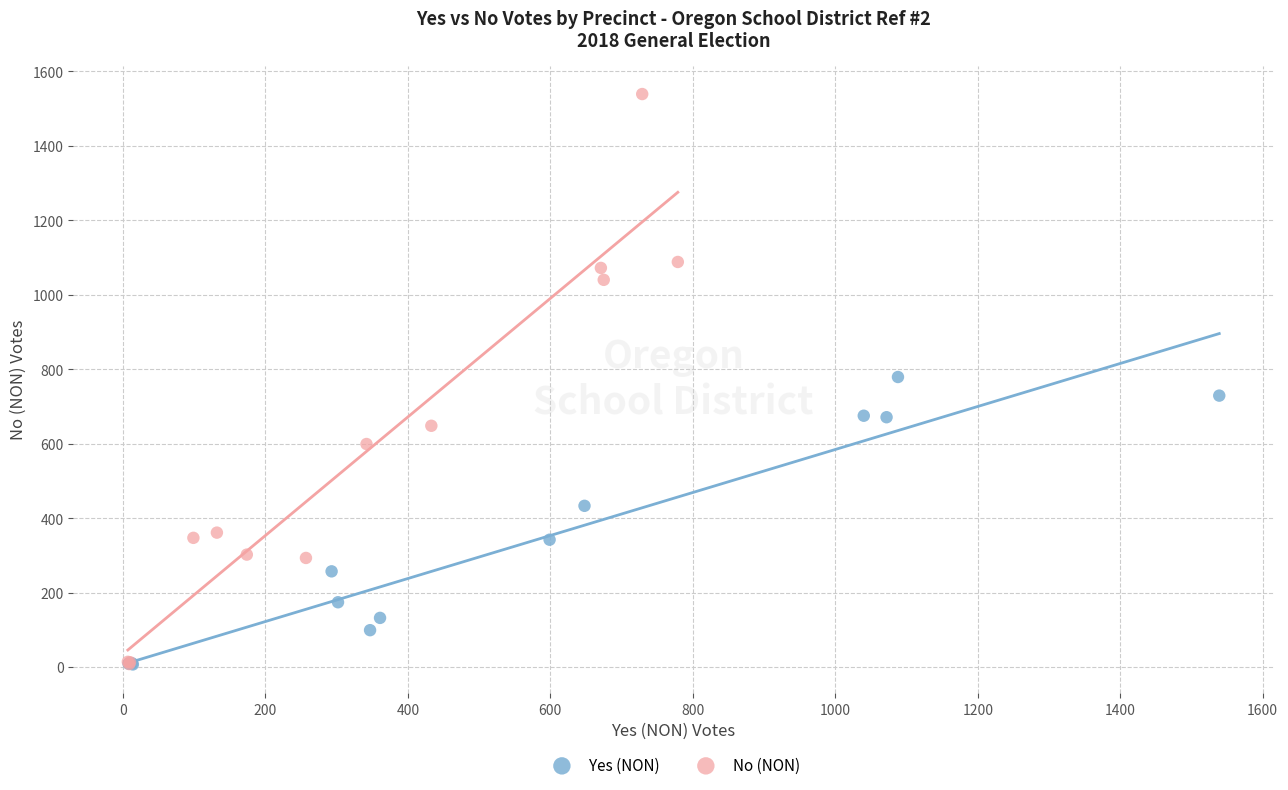

Which series has the largest Y range (max minus min)?

No (NON)